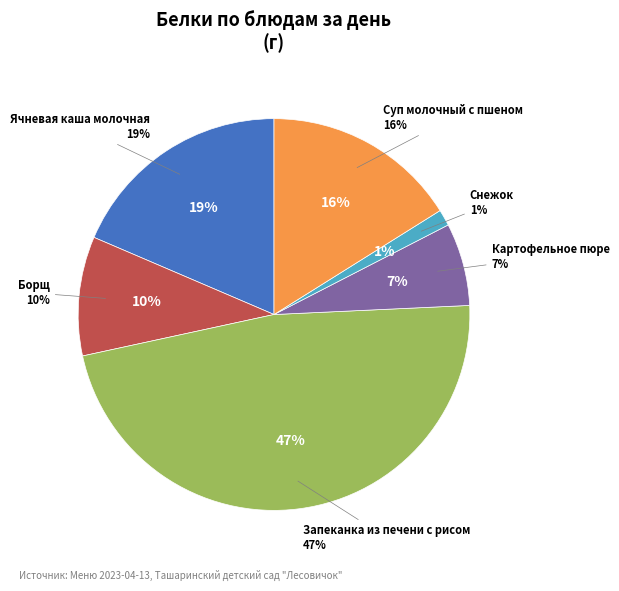

To the nearest percent, what is the average slice percentage?

17%